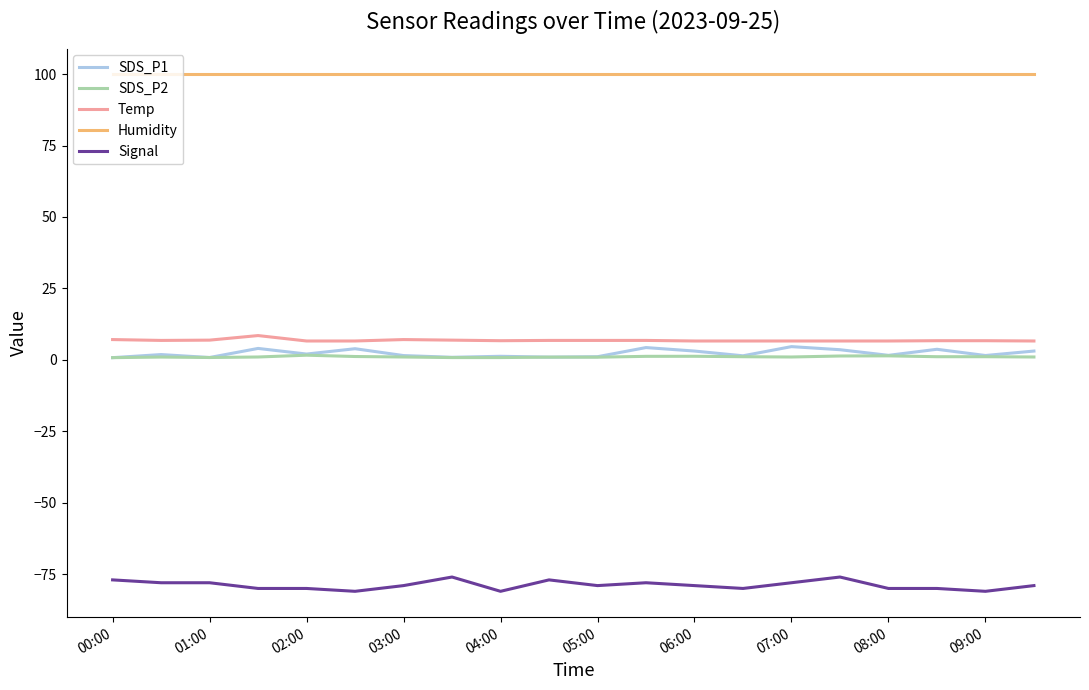

True or false: SDS_P2 and Signal intersect in this chart.

False